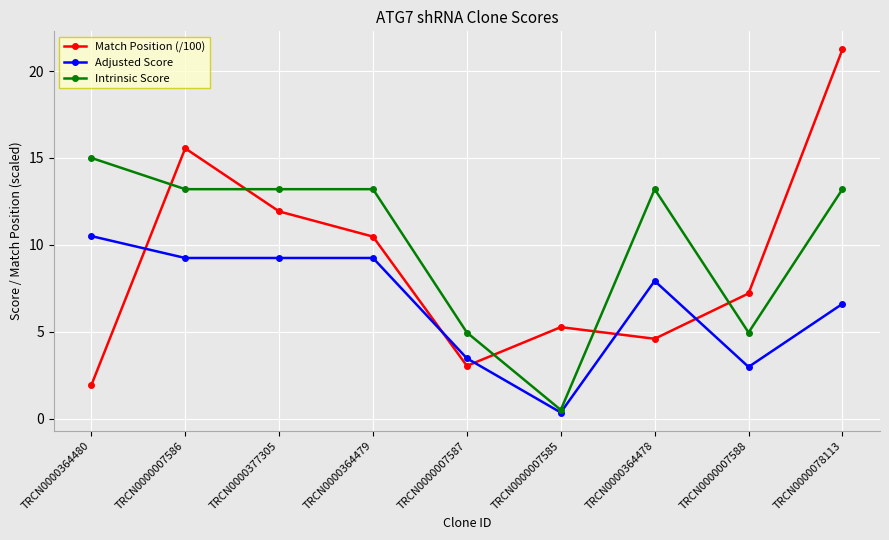

Rank the series at TRCN0000078113 from highest to lowest value.

Match Position (/100), Intrinsic Score, Adjusted Score